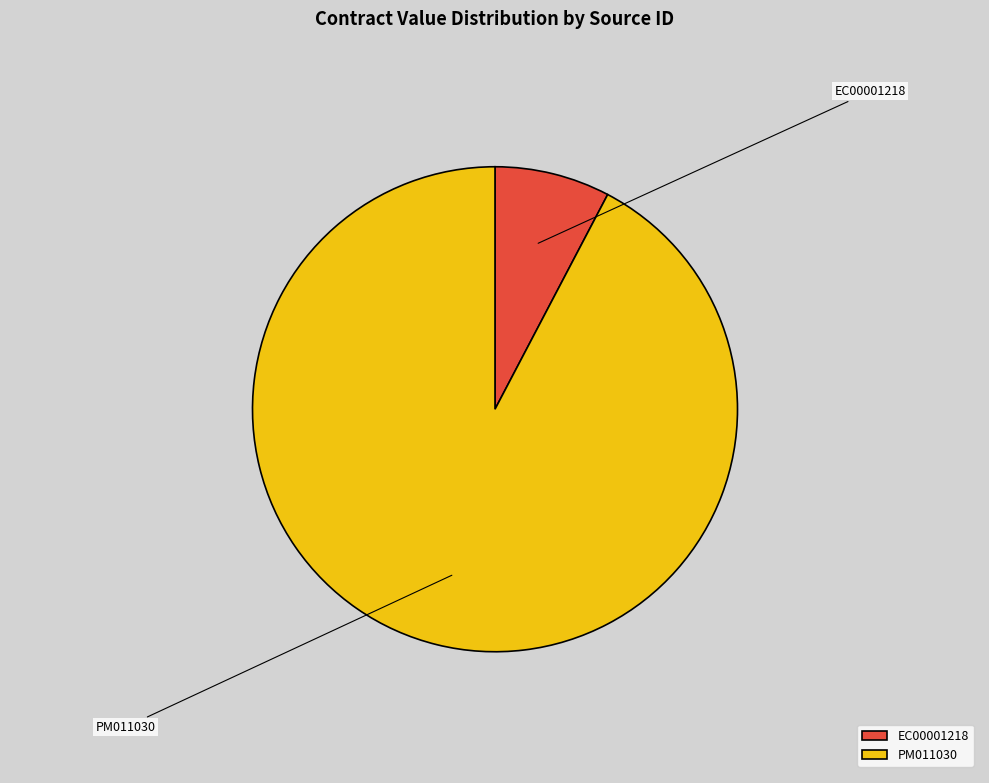

To the nearest percent, what is the combined percentage of EC00001218 and PM011030?

100%